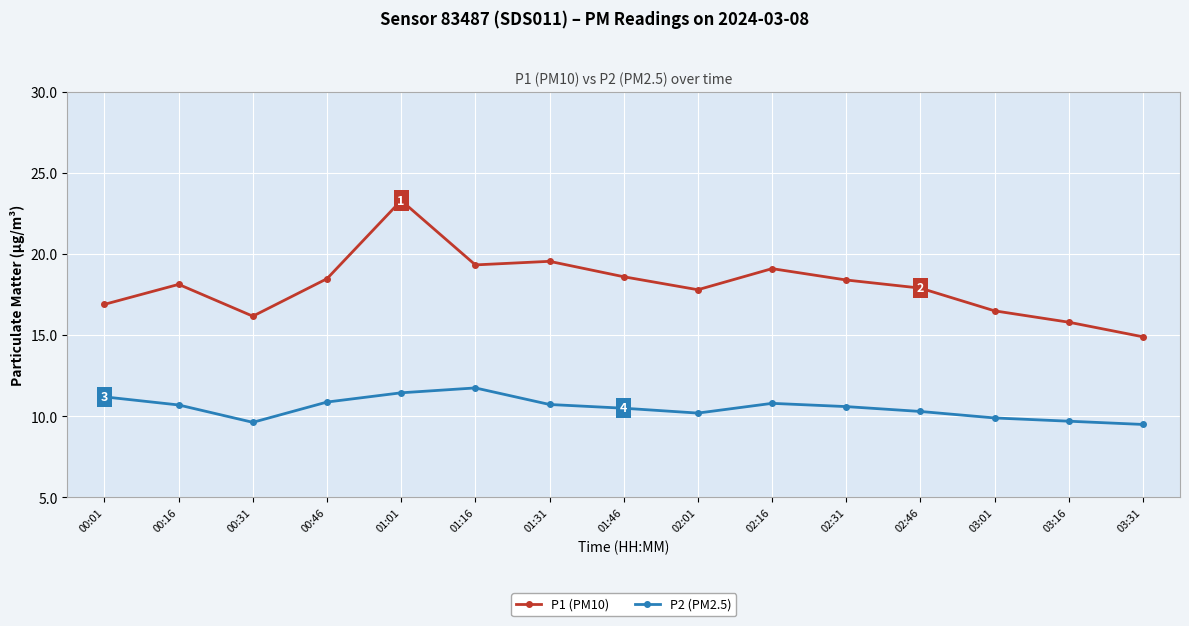

Where is the first local maximum for P2 (PM2.5)?

01:16